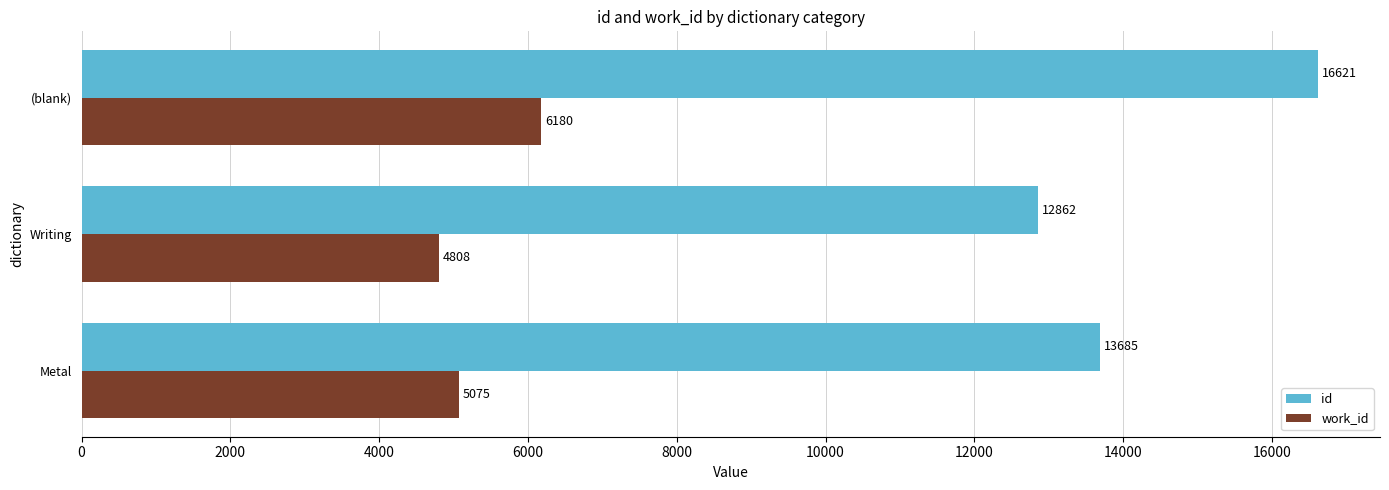

Which series has the largest total across all categories?

id